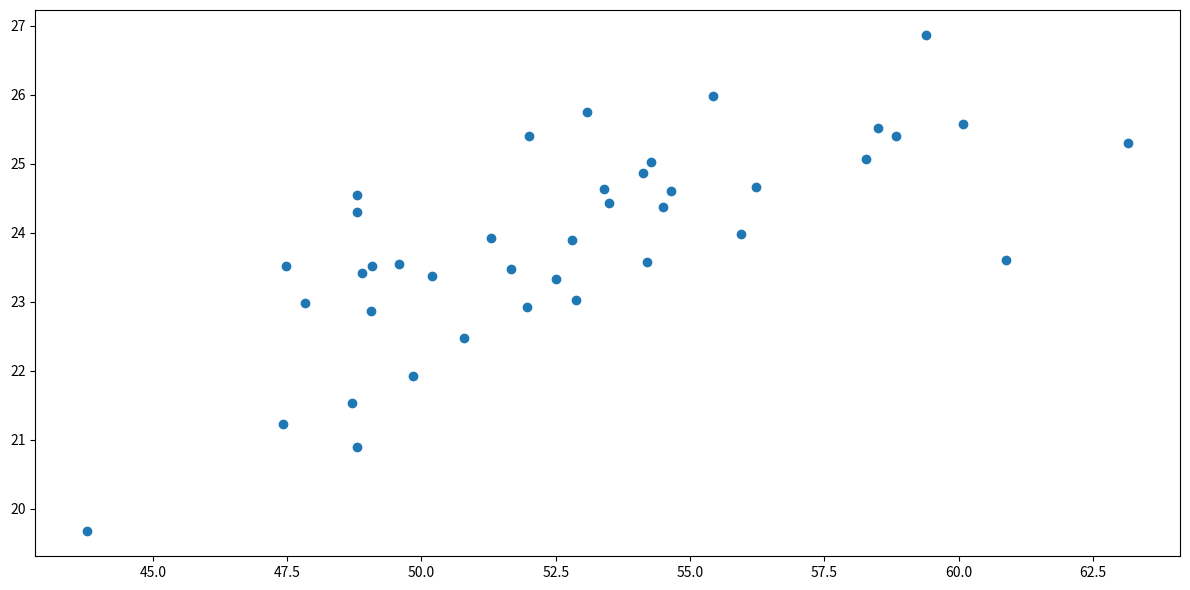

What is the range of X values (max minus min)?

19.4